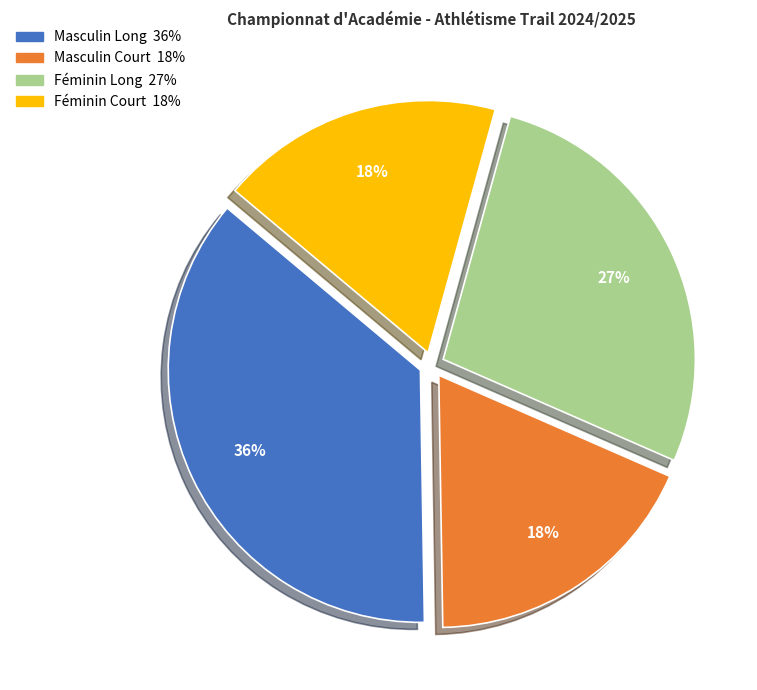

To the nearest percent, what is the difference between the largest and smallest slice percentages?

18%